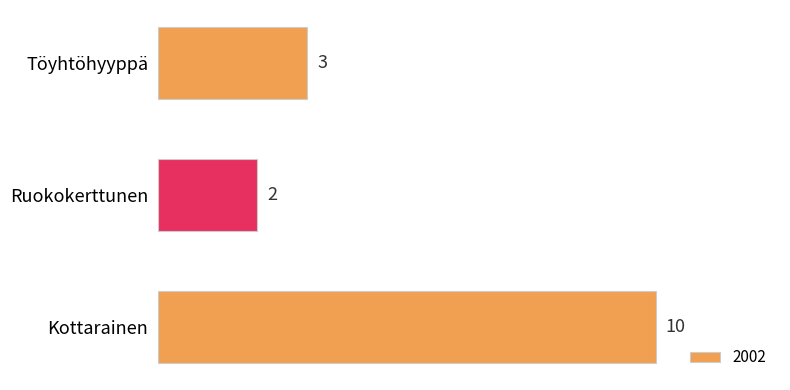

What is the average value?

5